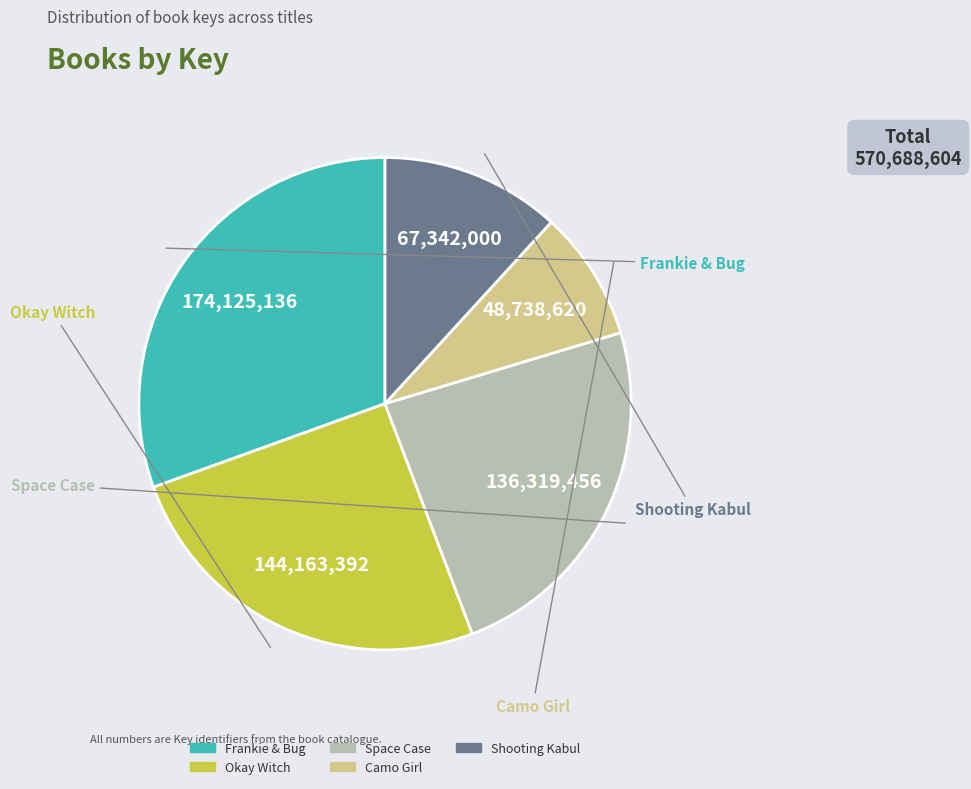

The Space Case slice represents 34% of the pie. True or false?

False